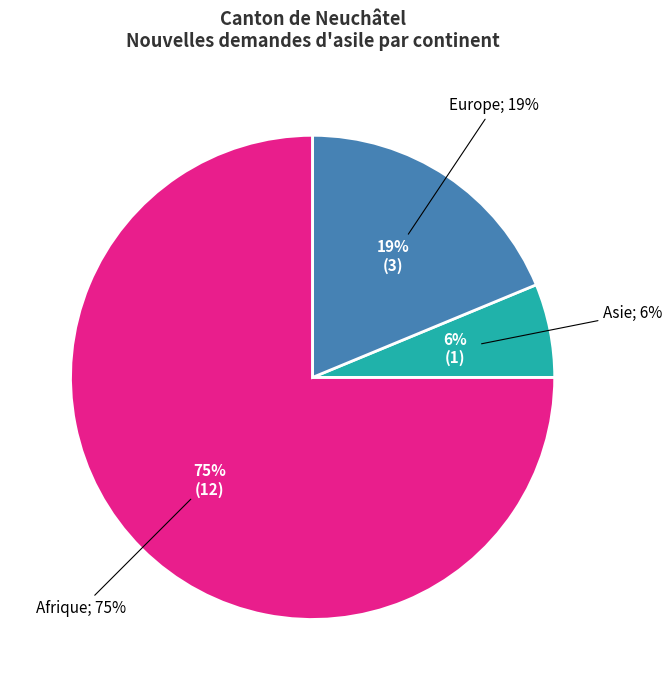

What portion of the pie excludes Amérique?

100.0%